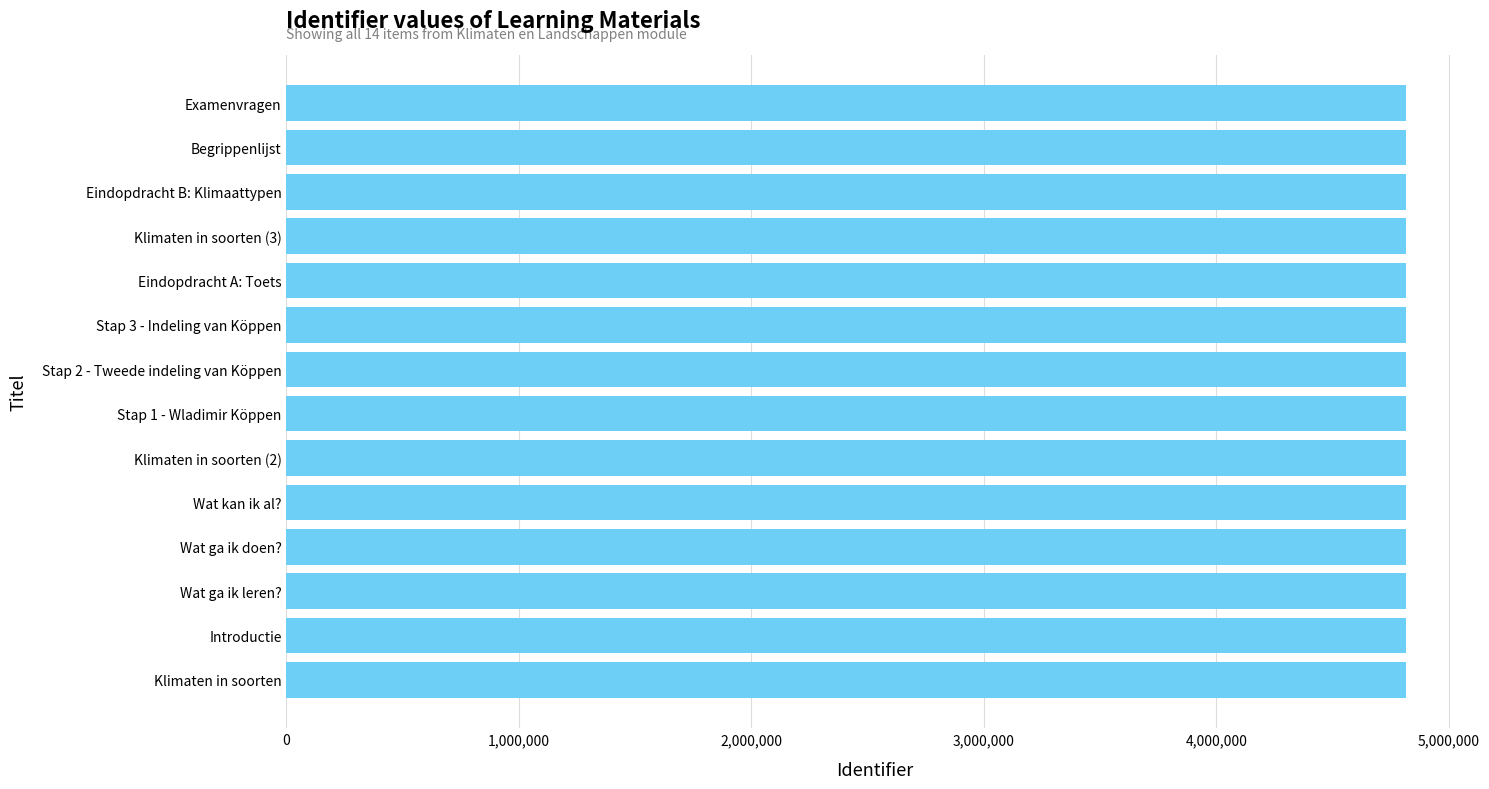

Read the value at Wat ga ik doen?.

4816738